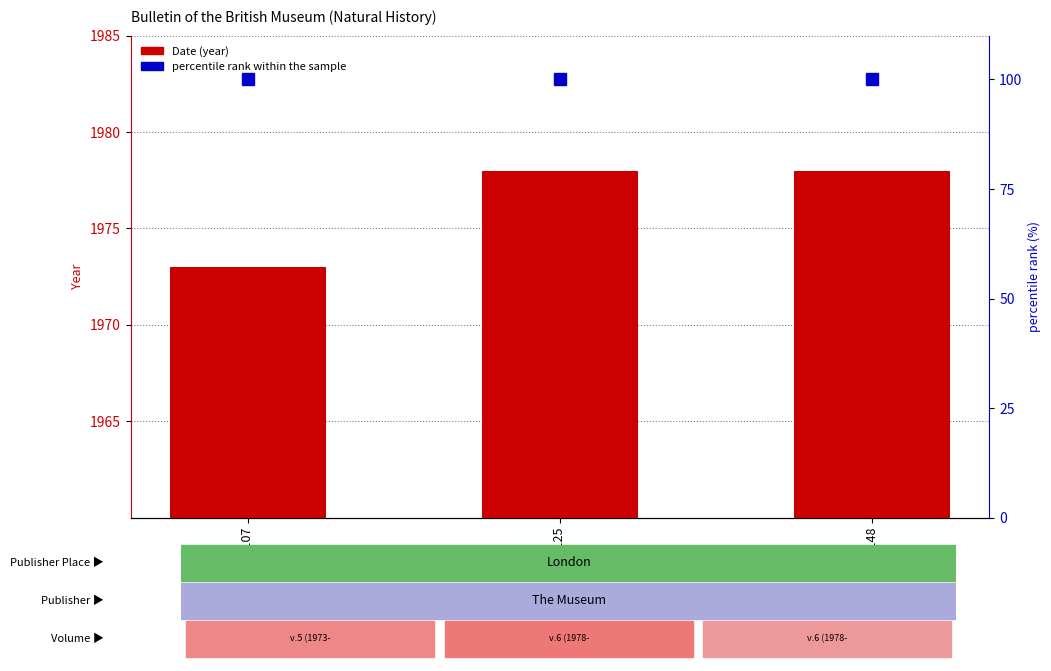

The percentile rank within the sample series shows 100 at Page 148. True or false?

True